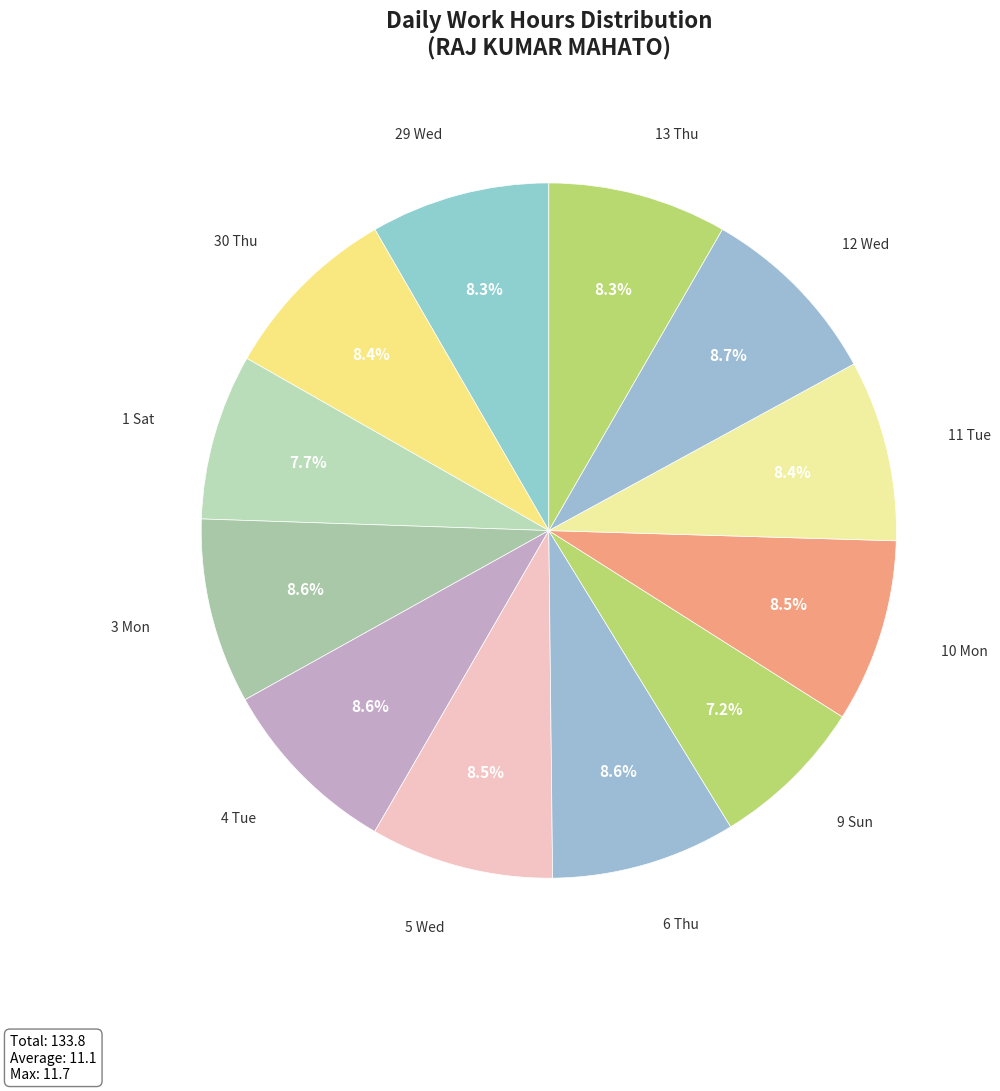

Is there any slice that represents more than half of the pie?

No